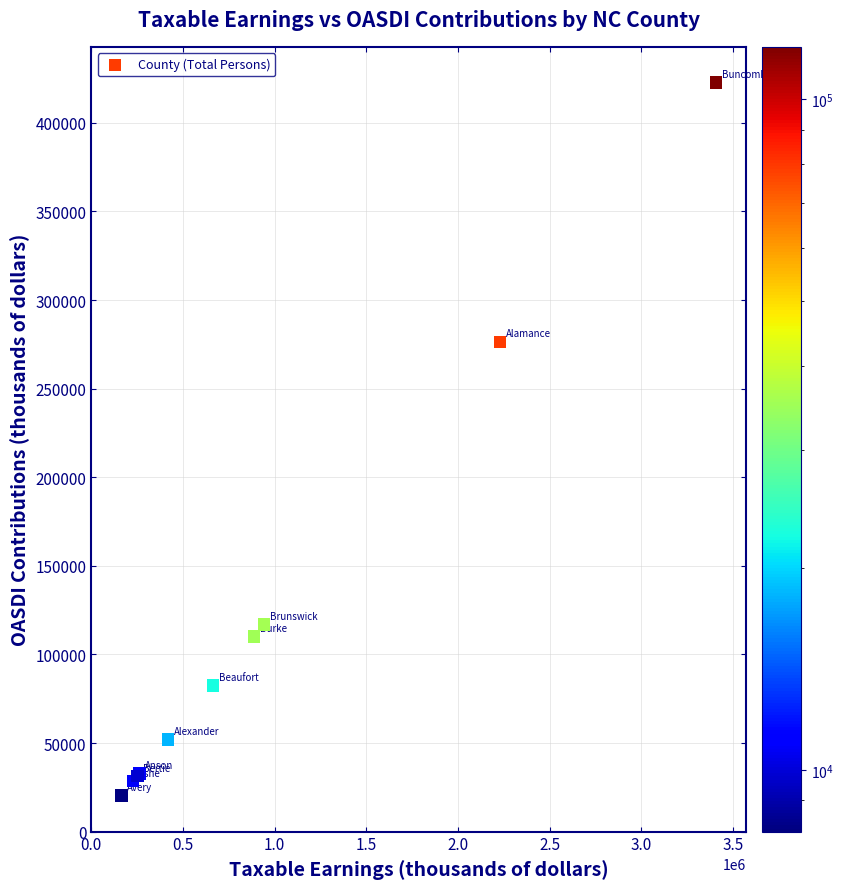

What Y value in the scatter plot is closest to 221580?

276447